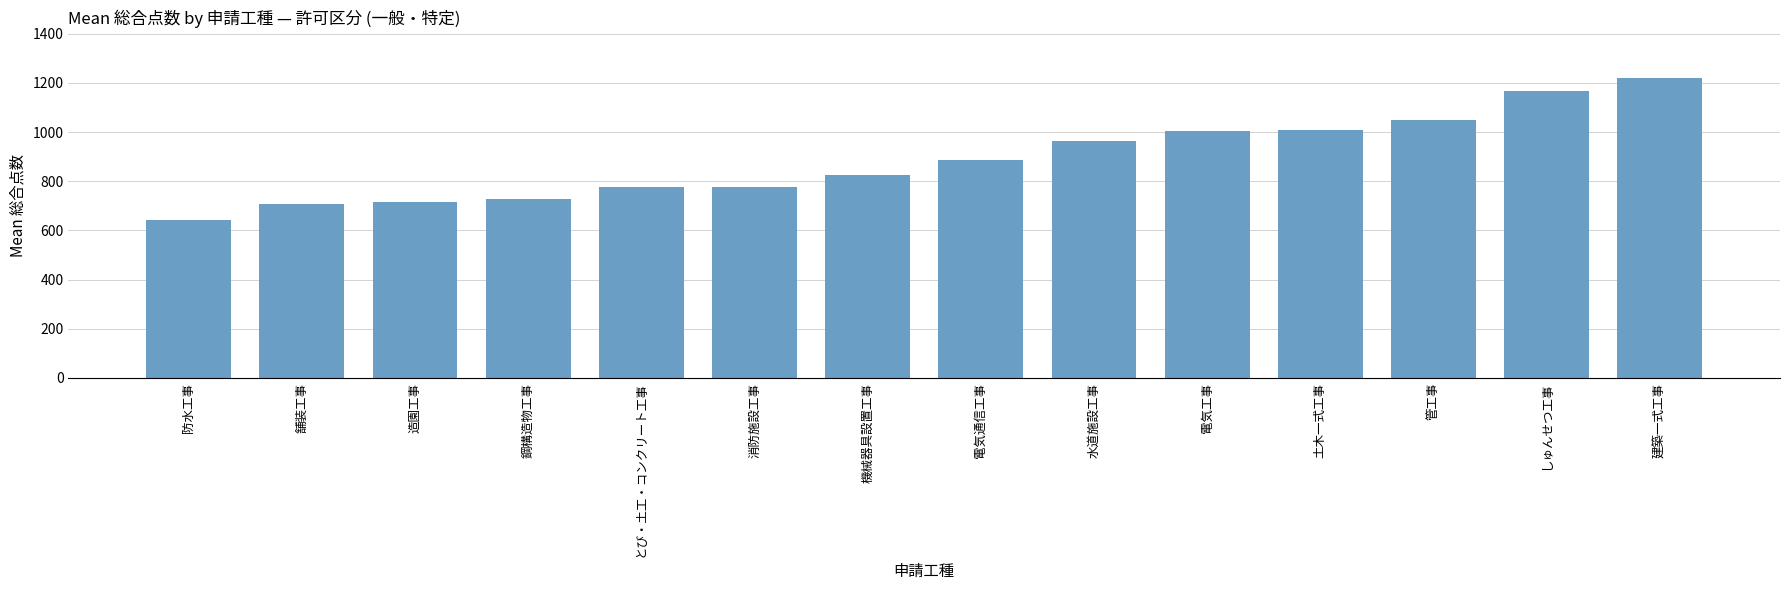

What is the sum of all values?

12473.1